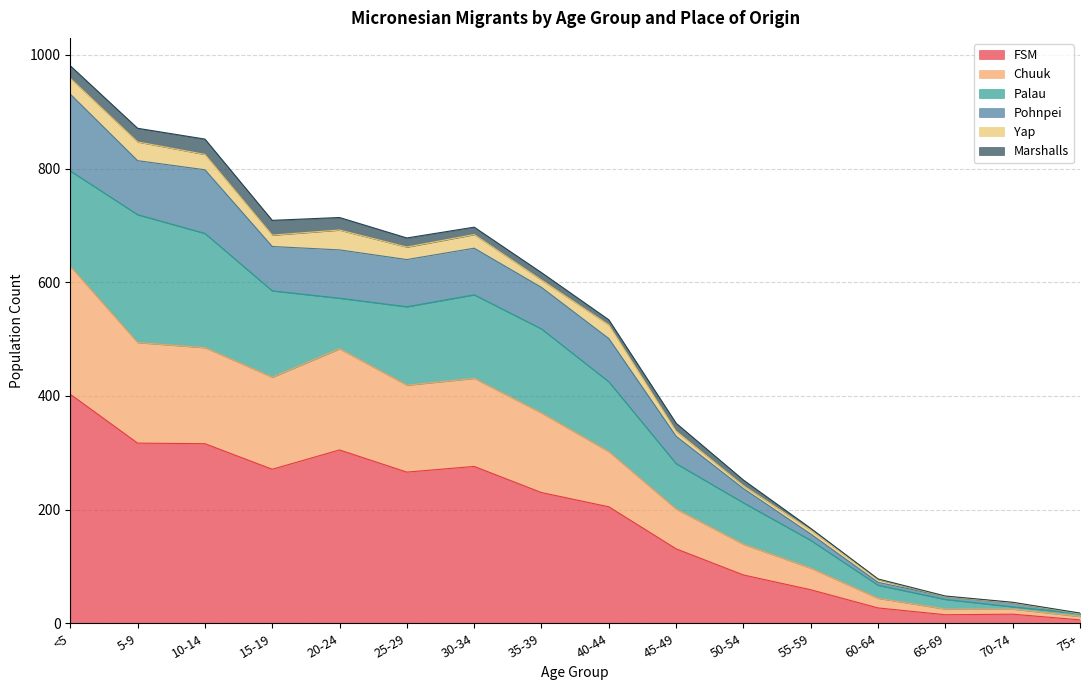

At which label does FSM first exceed 230?

<5